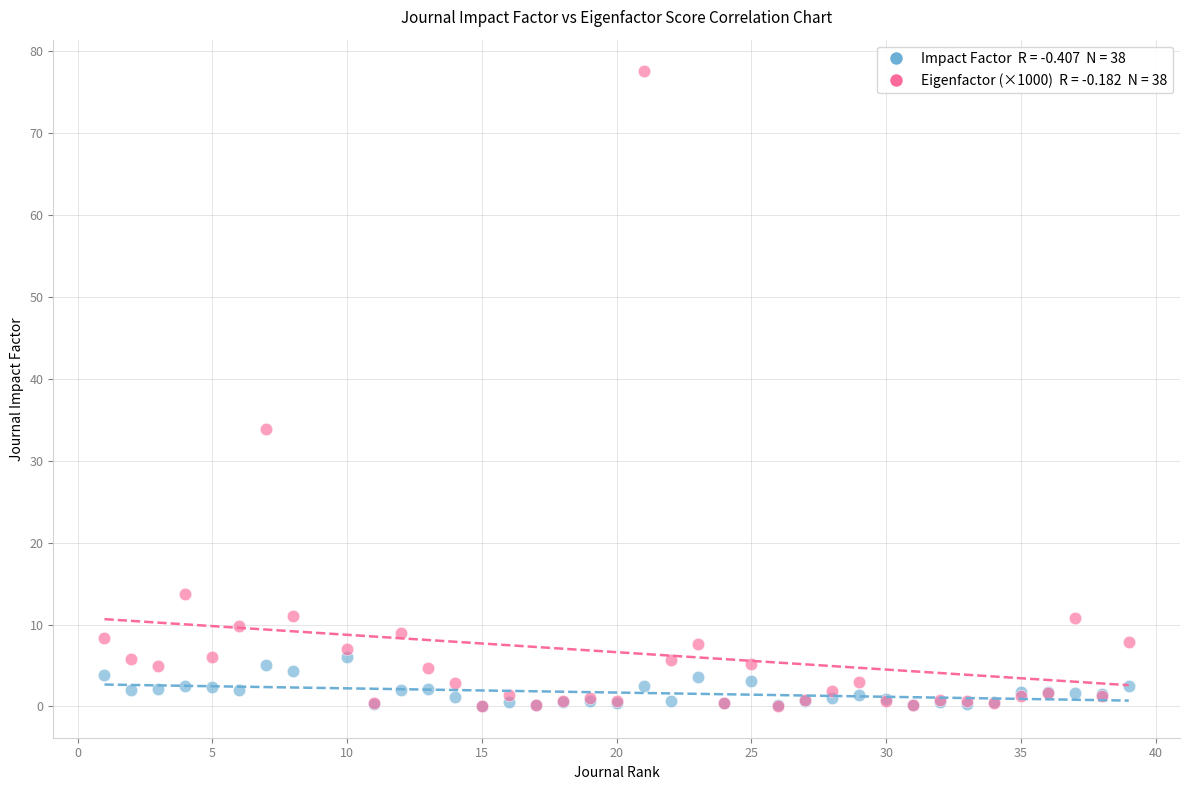

Across all series, what Y value is closest to 38?

33.9